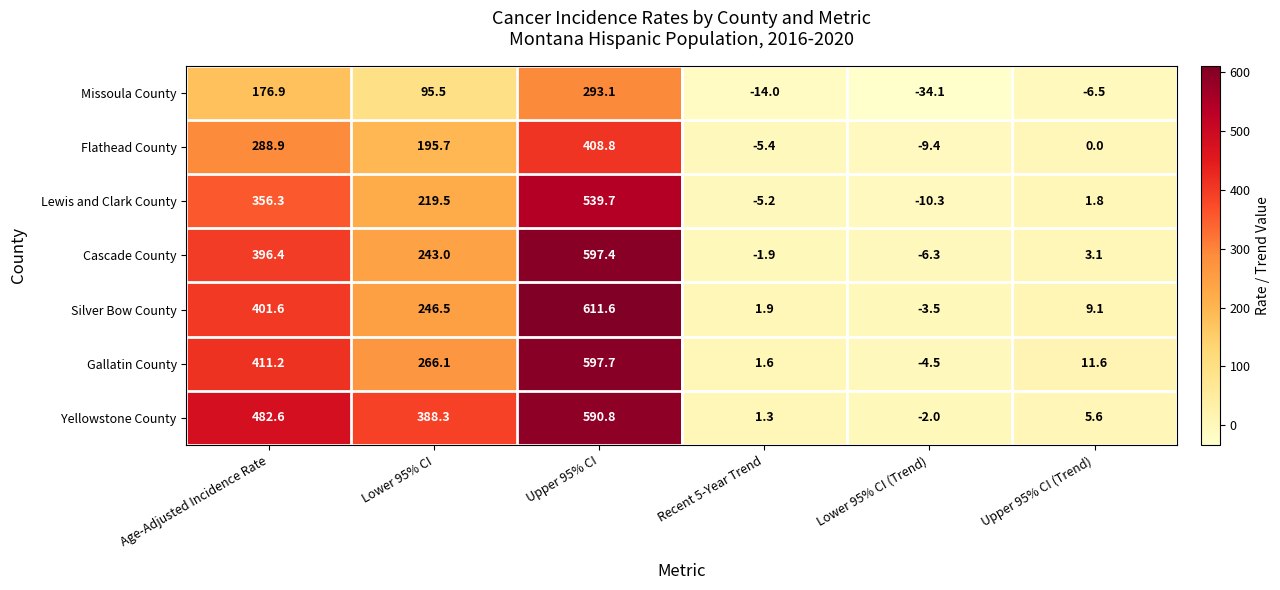

At which category is the sum across all series the highest?

Upper 95% CI